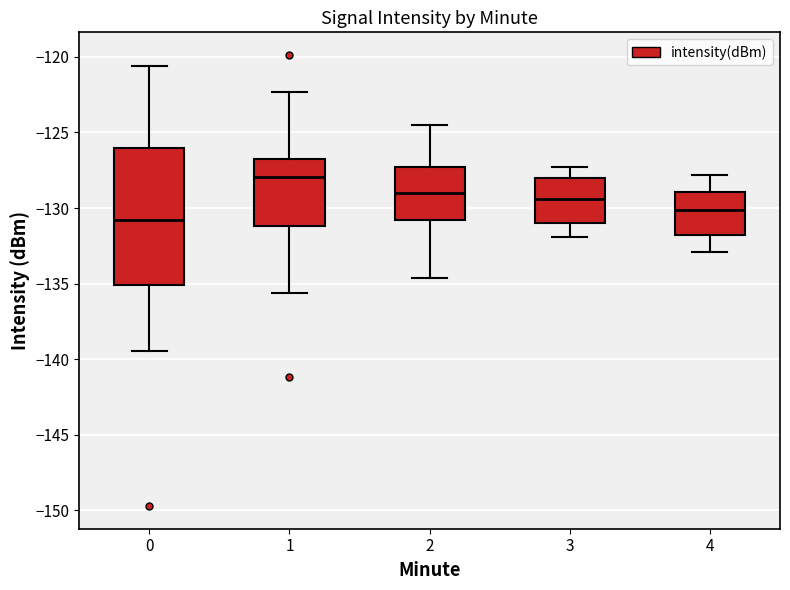

Which box's median line is the highest?

1